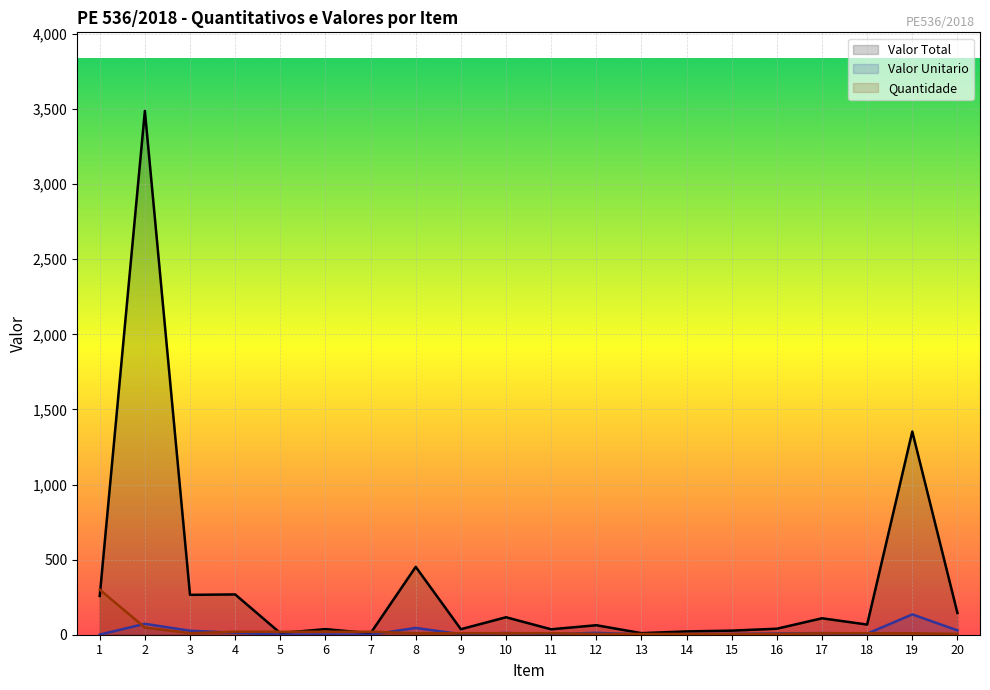

How many data points does each series have?

20